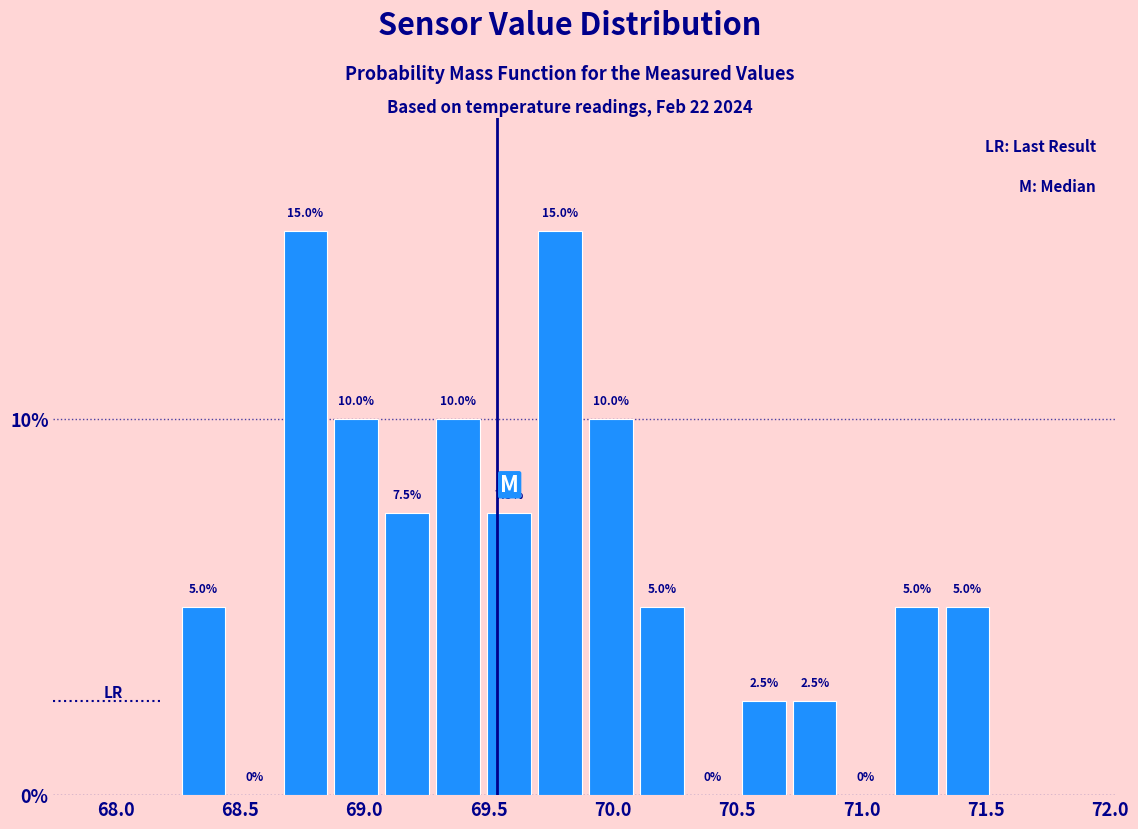

Reading left to right, list every bar in this chart as the range it spans on the x-axis followed by its height. The bar edges are not printed on the chart, so give them approximately, as read against the axis.

68.250 to 68.455: 5.0
68.455 to 68.660: 0.0
68.660 to 68.865: 15.0
68.865 to 69.070: 10.0
69.070 to 69.275: 7.5
69.275 to 69.480: 10.0
69.480 to 69.685: 7.5
69.685 to 69.890: 15.0
69.890 to 70.095: 10.0
70.095 to 70.300: 5.0
70.300 to 70.505: 0.0
70.505 to 70.710: 2.5
70.710 to 70.915: 2.5
70.915 to 71.120: 0.0
71.120 to 71.325: 5.0
71.325 to 71.530: 5.0